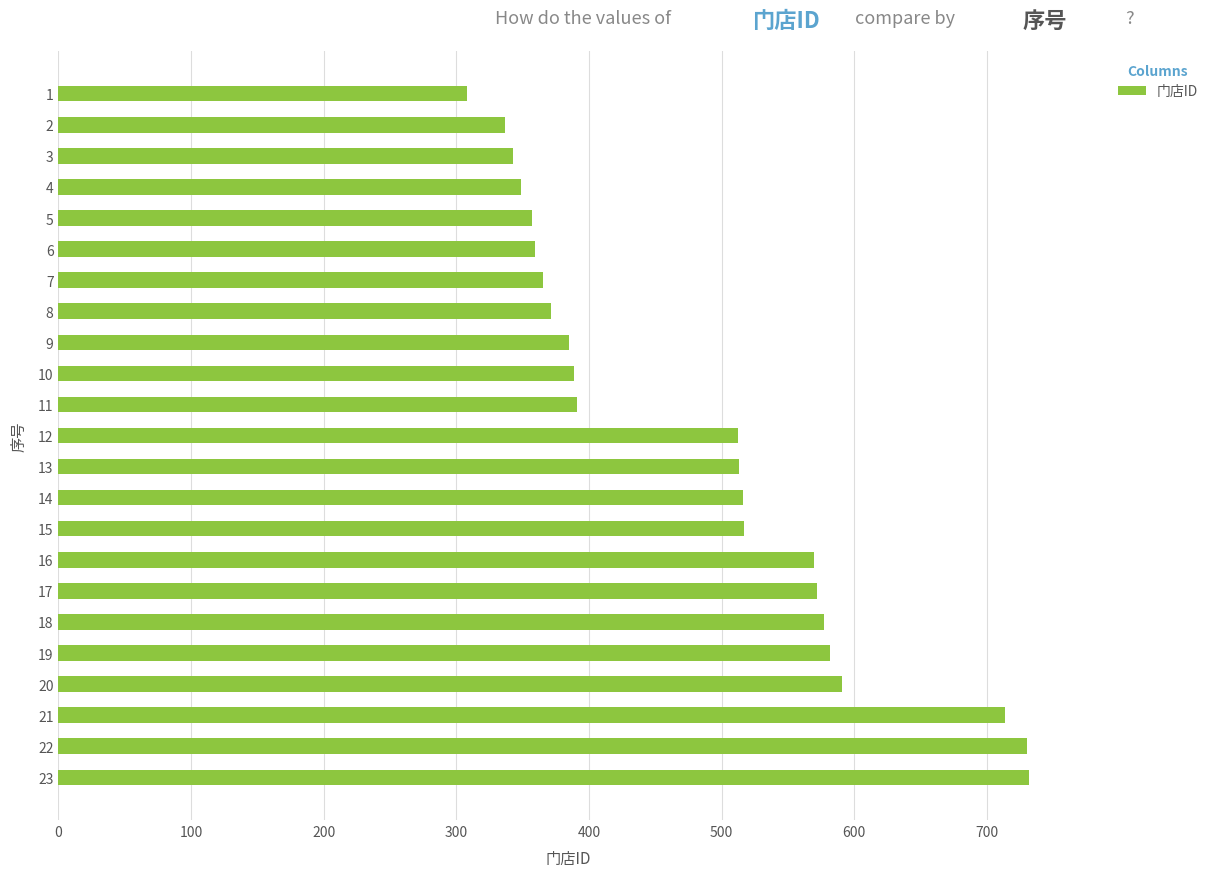

What is the sum of the values at 1 and 10?

697